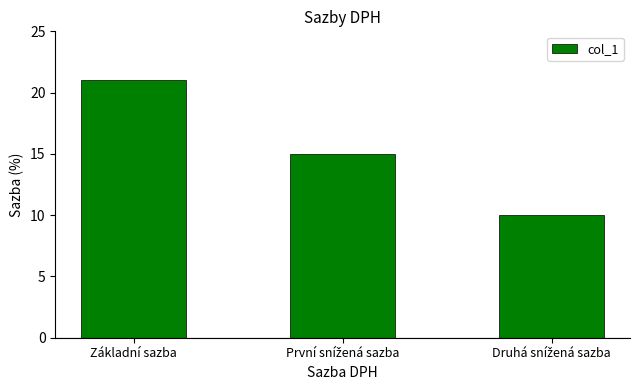

What is the difference between the maximum and minimum values?

11